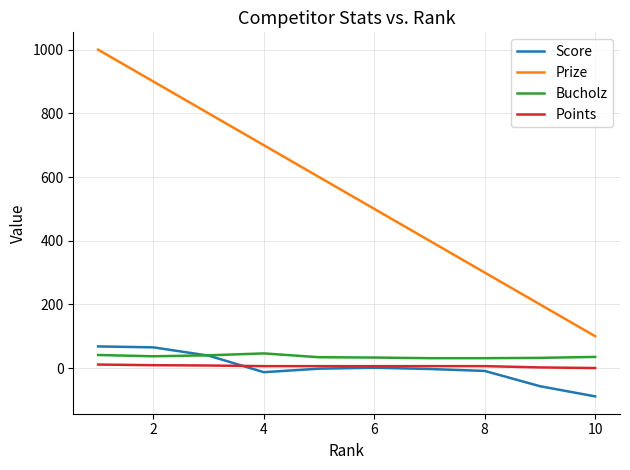

True or false: Bucholz and Prize cross at least once.

False